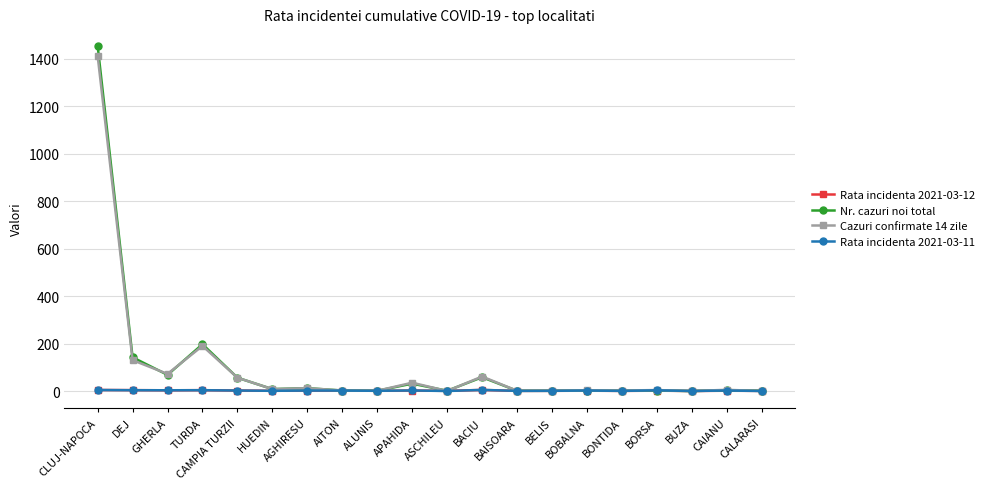

Count the number of data series in this chart.

4